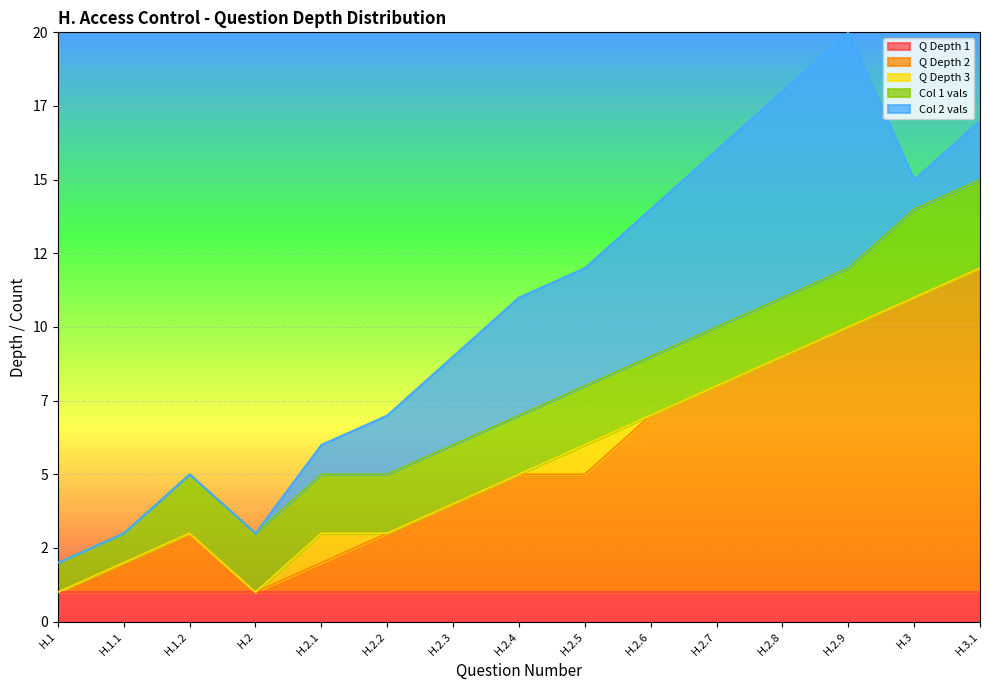

The Col 1 vals series shows 3 at H.2.9. True or false?

False